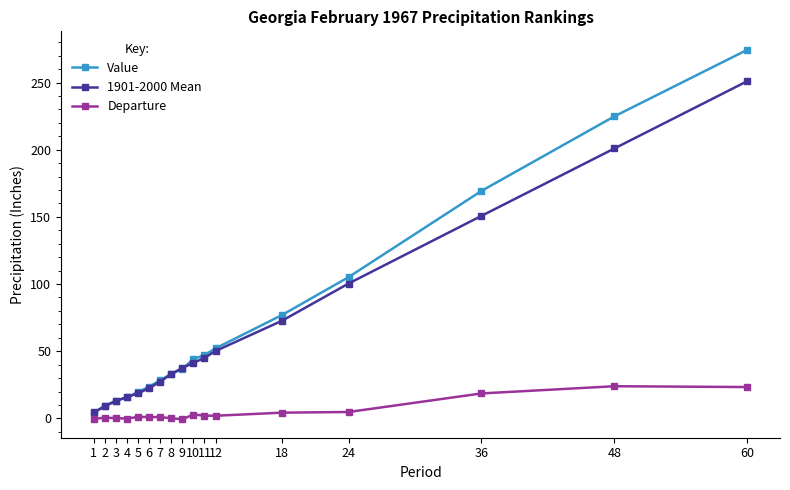

True or false: Departure and 1901-2000 Mean intersect in this chart.

False